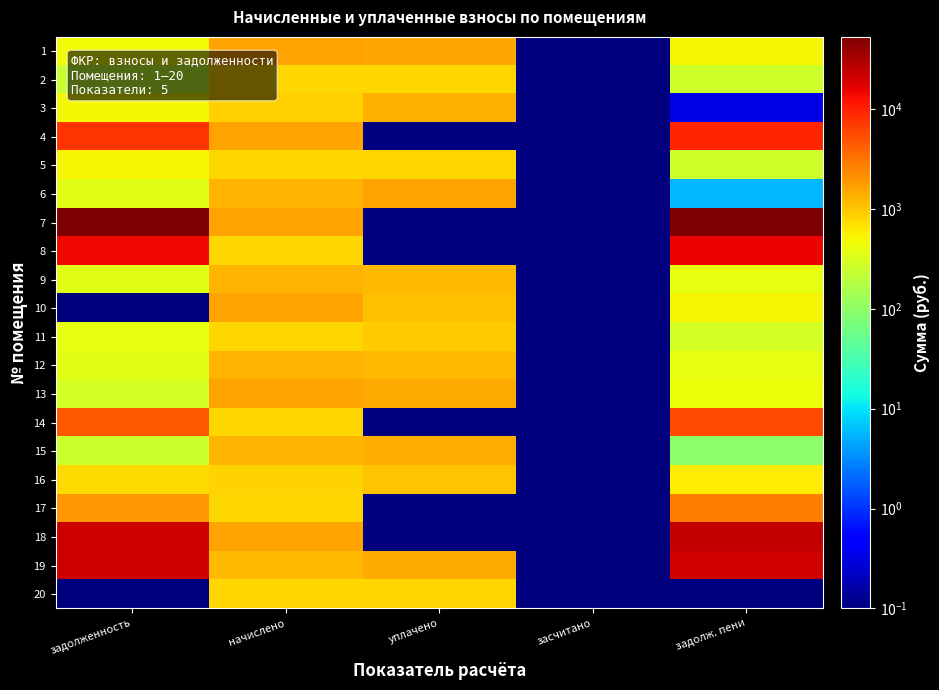

Which series has the widest spread of values?

7